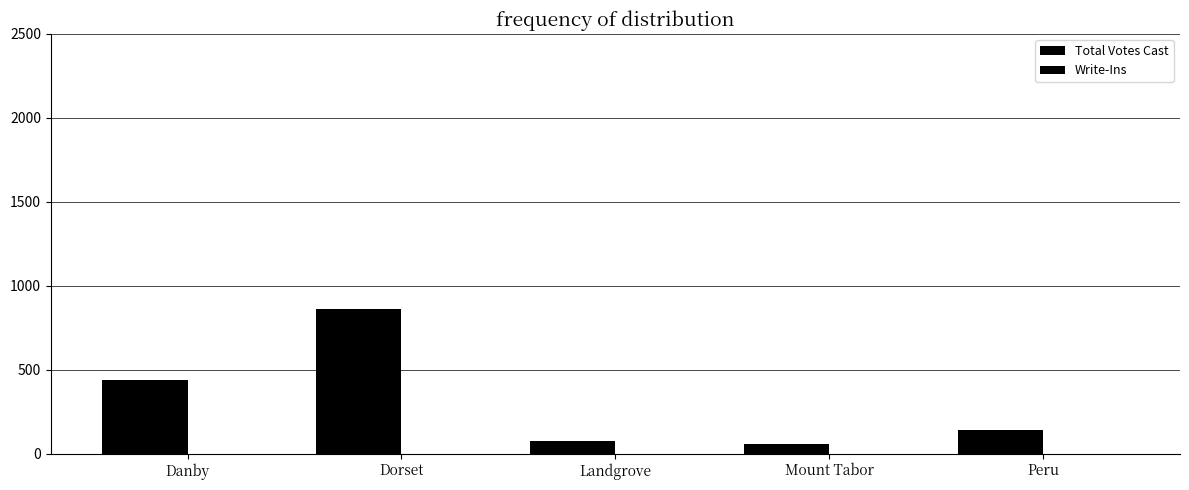

Reading left to right, transcribe all the data shown in this chart.

Total Votes Cast: 442	863	77	60	142
Write-Ins: 0	2	0	0	0